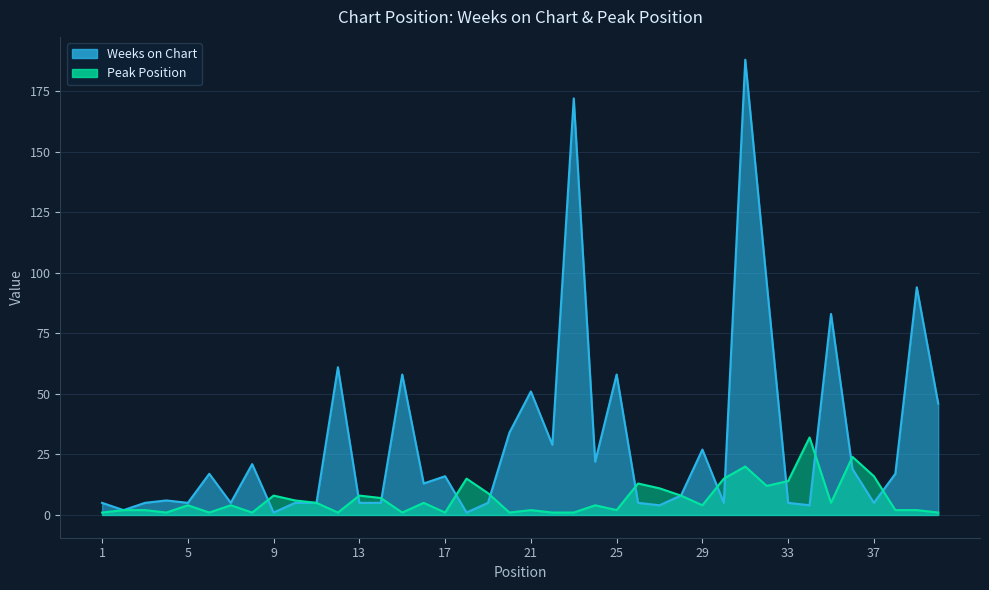

At which category does Weeks on Chart reach its first local valley?

2